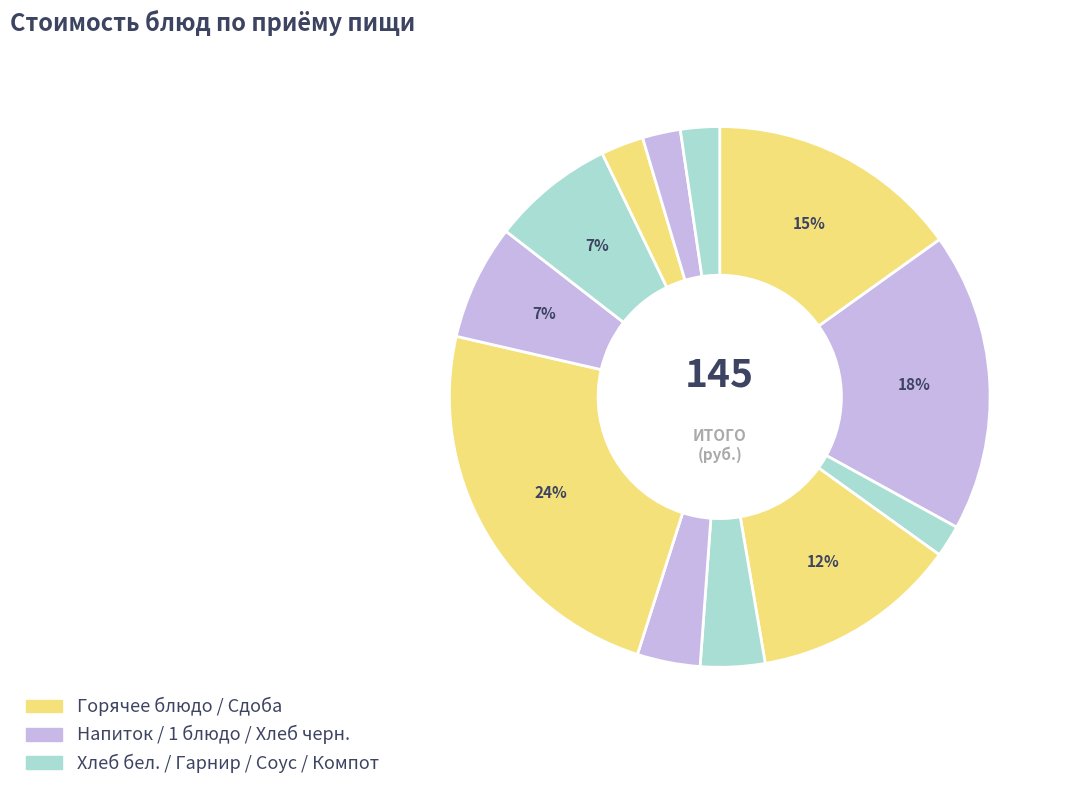

How many slices are in this pie chart?

12